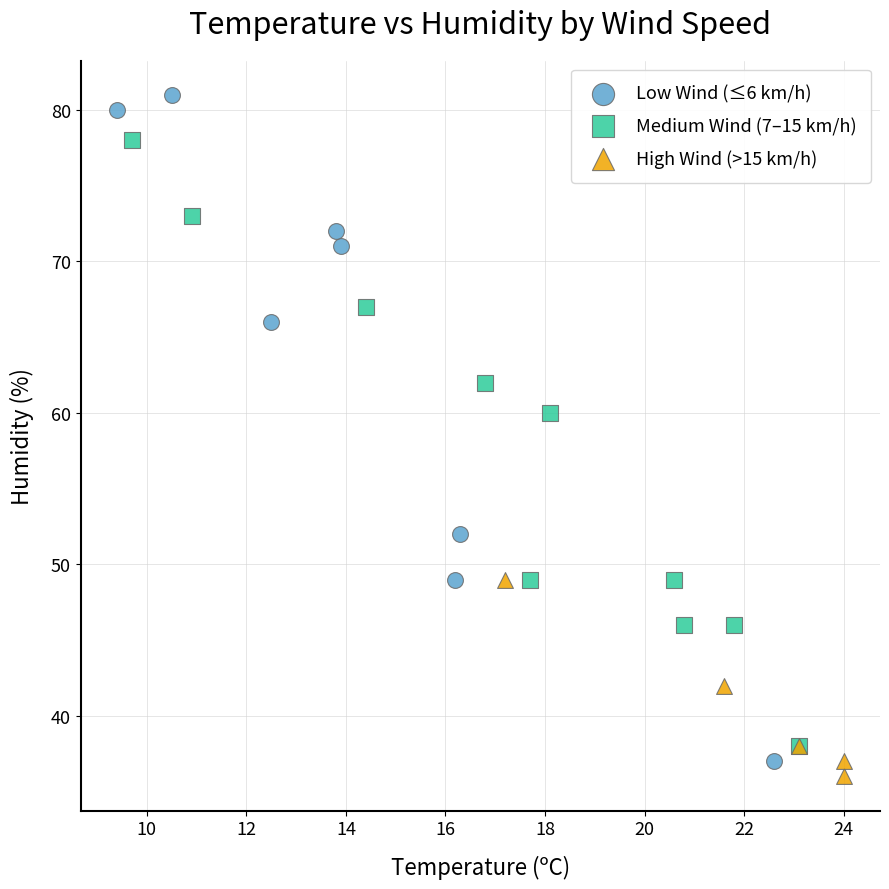

Which series has the largest Y range (max minus min)?

Low Wind (≤6 km/h)